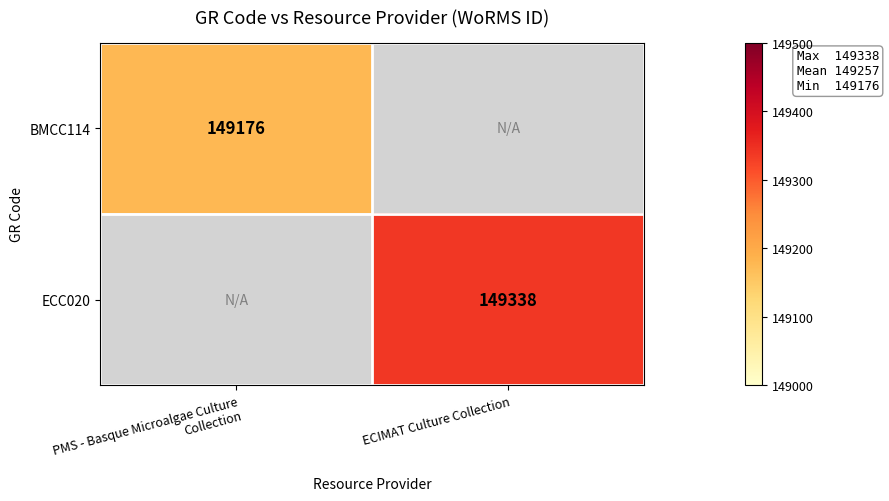

Which label corresponds to the smallest value in the chart?

ECIMAT Culture Collection